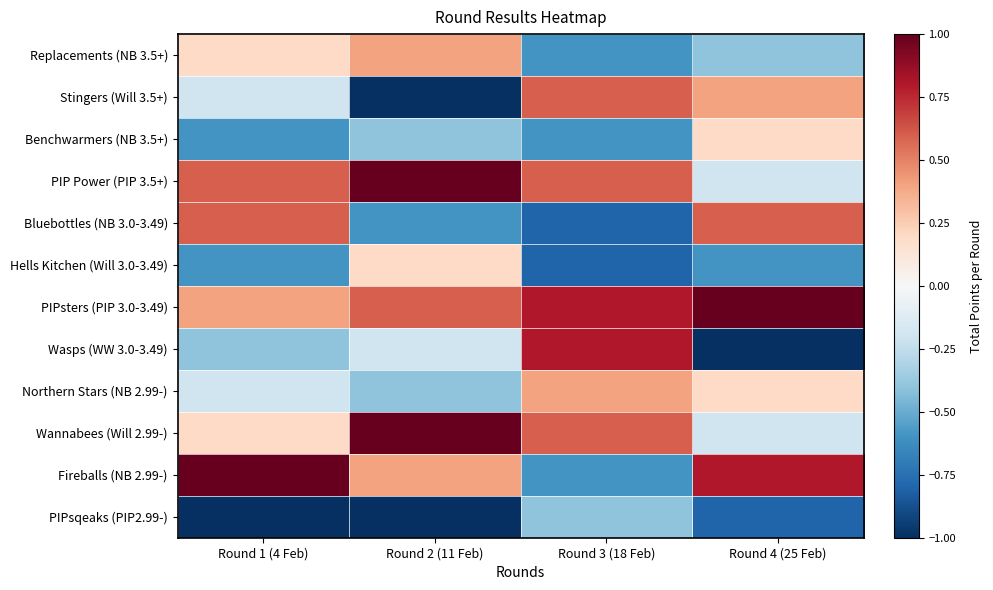

Reading left to right, what are all the values shown in this chart?

Replacements (NB 3.5+): Round 1 (4 Feb)=0.2	Round 2 (11 Feb)=0.4	Round 3 (18 Feb)=-0.6	Round 4 (25 Feb)=-0.4
Stingers (Will 3.5+): Round 1 (4 Feb)=-0.2	Round 2 (11 Feb)=-1.0	Round 3 (18 Feb)=0.6	Round 4 (25 Feb)=0.4
Benchwarmers (NB 3.5+): Round 1 (4 Feb)=-0.6	Round 2 (11 Feb)=-0.4	Round 3 (18 Feb)=-0.6	Round 4 (25 Feb)=0.2
PIP Power (PIP 3.5+): Round 1 (4 Feb)=0.6	Round 2 (11 Feb)=1.0	Round 3 (18 Feb)=0.6	Round 4 (25 Feb)=-0.2
Bluebottles (NB 3.0-3.49): Round 1 (4 Feb)=0.6	Round 2 (11 Feb)=-0.6	Round 3 (18 Feb)=-0.8	Round 4 (25 Feb)=0.6
Hells Kitchen (Will 3.0-3.49): Round 1 (4 Feb)=-0.6	Round 2 (11 Feb)=0.2	Round 3 (18 Feb)=-0.8	Round 4 (25 Feb)=-0.6
PIPsters (PIP 3.0-3.49): Round 1 (4 Feb)=0.4	Round 2 (11 Feb)=0.6	Round 3 (18 Feb)=0.8	Round 4 (25 Feb)=1.0
Wasps (WW 3.0-3.49): Round 1 (4 Feb)=-0.4	Round 2 (11 Feb)=-0.2	Round 3 (18 Feb)=0.8	Round 4 (25 Feb)=-1.0
Northern Stars (NB 2.99-): Round 1 (4 Feb)=-0.2	Round 2 (11 Feb)=-0.4	Round 3 (18 Feb)=0.4	Round 4 (25 Feb)=0.2
Wannabees (Will 2.99-): Round 1 (4 Feb)=0.2	Round 2 (11 Feb)=1.0	Round 3 (18 Feb)=0.6	Round 4 (25 Feb)=-0.2
Fireballs (NB 2.99-): Round 1 (4 Feb)=1.0	Round 2 (11 Feb)=0.4	Round 3 (18 Feb)=-0.6	Round 4 (25 Feb)=0.8
PIPsqeaks (PIP2.99-): Round 1 (4 Feb)=-1.0	Round 2 (11 Feb)=-1.0	Round 3 (18 Feb)=-0.4	Round 4 (25 Feb)=-0.8